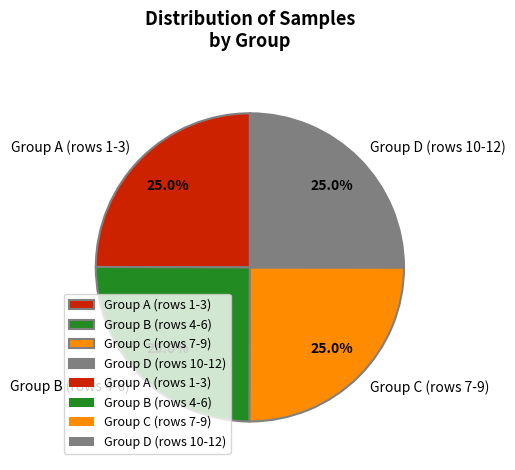

What percentage is NOT represented by Group C (rows 7-9)?

75.0%